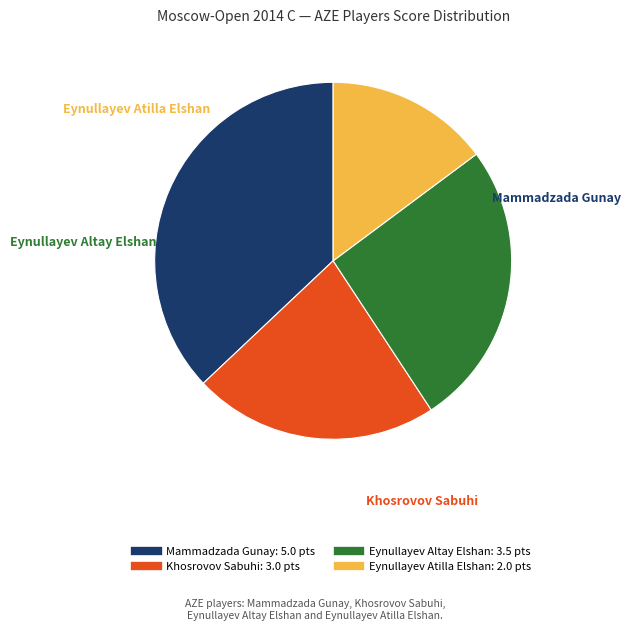

Combined, do Eynullayev Altay Elshan and Khosrovov Sabuhi account for over 50%?

No